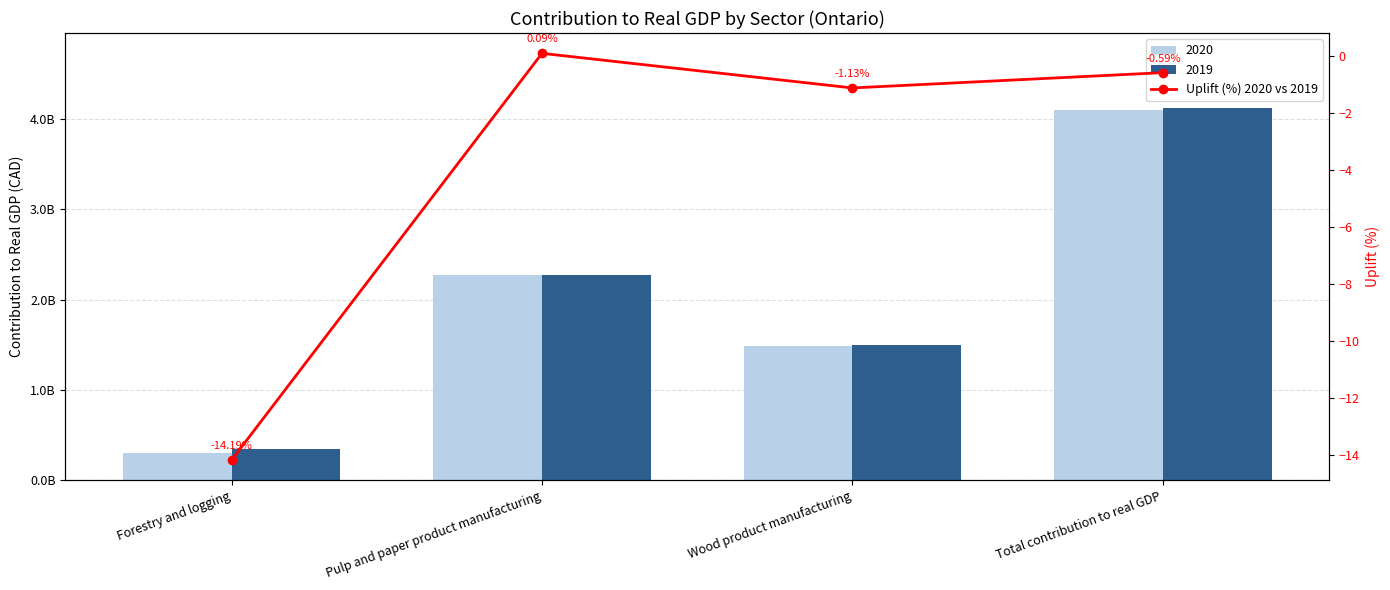

What is the change in value from Forestry and logging to Pulp and paper product manufacturing?

+14.3